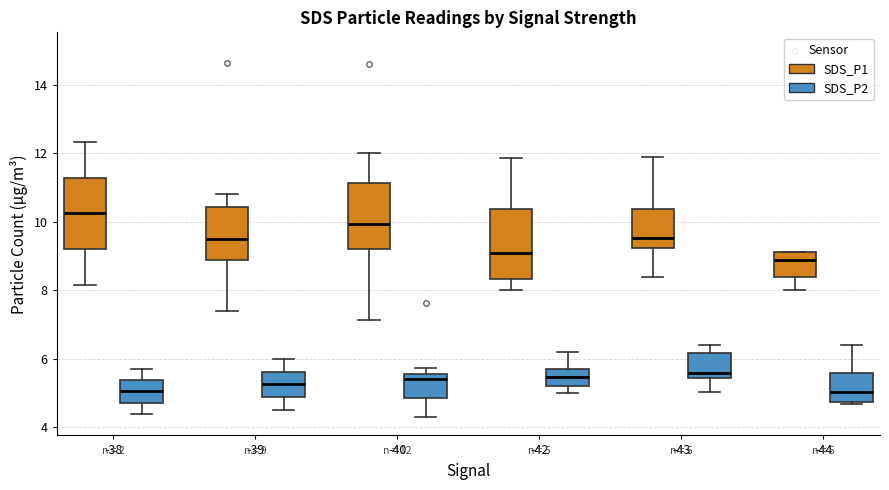

Which box has the highest median line?

-38 (SDS_P1)